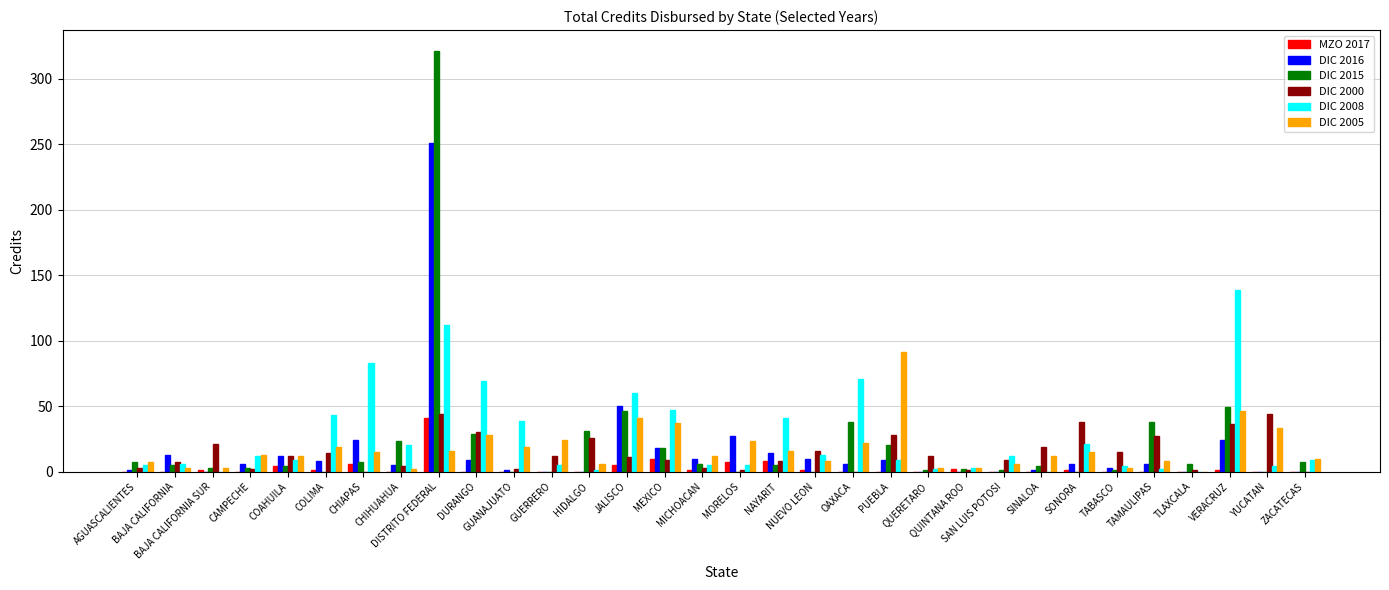

Between NAYARIT and QUERETARO, which series saw the biggest shift?

DIC 2008